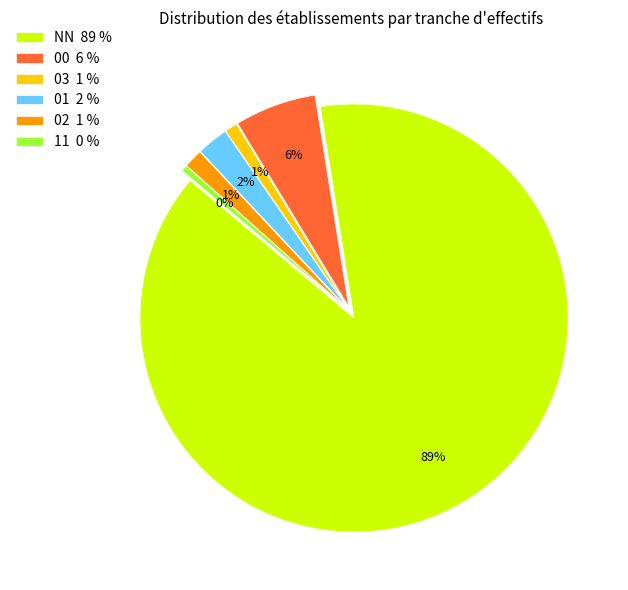

Is it true that 03 1 % is 1% of the pie?

True